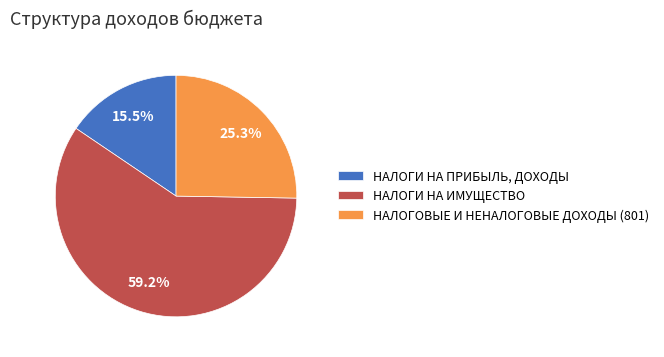

What is the ratio of the value at НАЛОГИ НА ИМУЩЕСТВО to the value at НАЛОГОВЫЕ И НЕНАЛОГОВЫЕ ДОХОДЫ (801)?

2.3